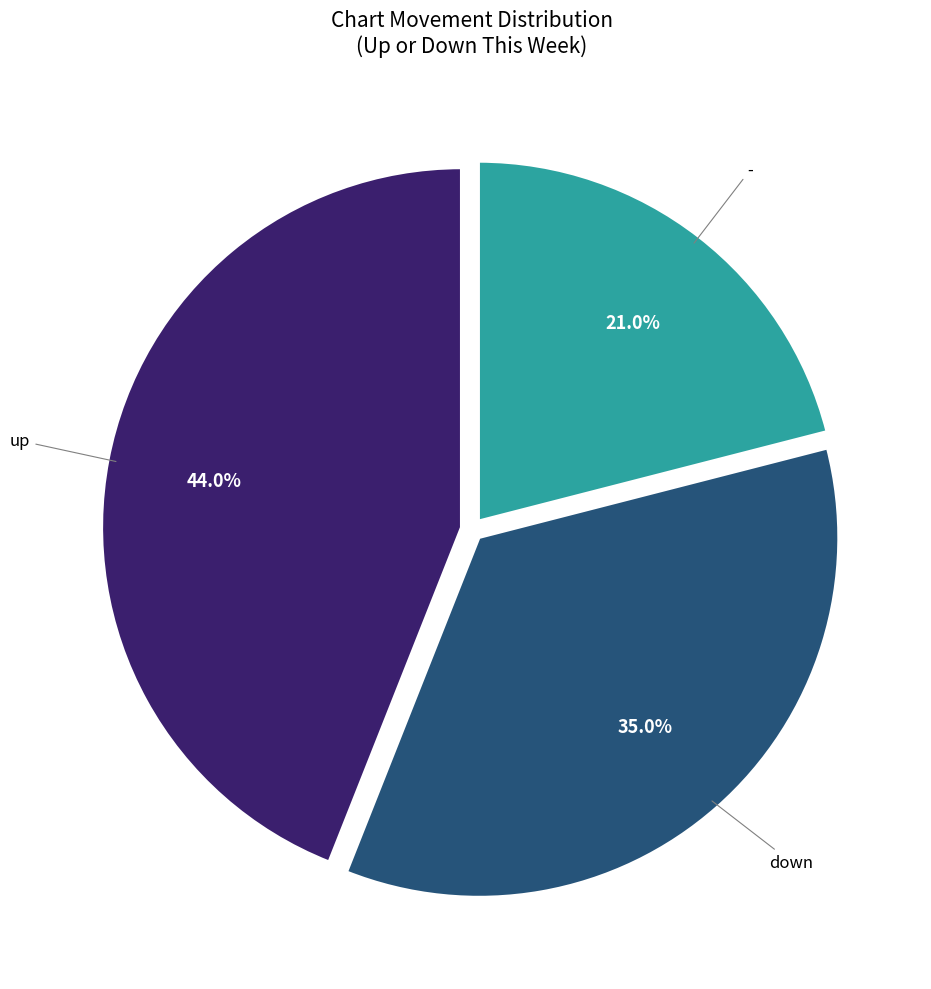

The up slice represents 44% of the pie. True or false?

True